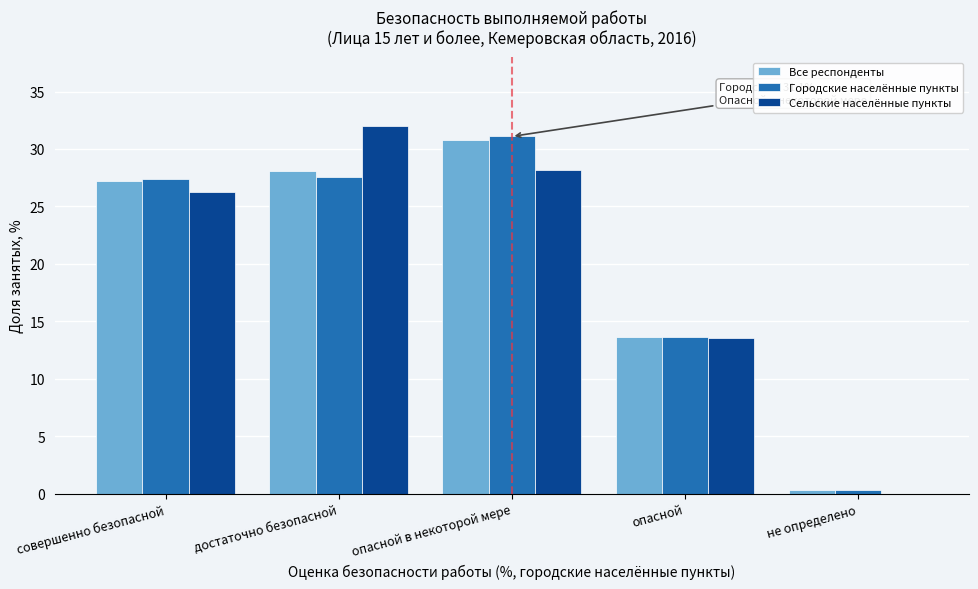

Reading left to right, what are all the values shown in this chart?

Все респонденты: совершенно безопасной=27.2	достаточно безопасной=28.1	опасной в некоторой мере=30.8	опасной=13.6	не определено=0.3
Городские населённые пункты: совершенно безопасной=27.3	достаточно безопасной=27.6	опасной в некоторой мере=31.1	опасной=13.6	не определено=0.3
Сельские населённые пункты: совершенно безопасной=26.3	достаточно безопасной=32.0	опасной в некоторой мере=28.2	опасной=13.5	не определено=0.0